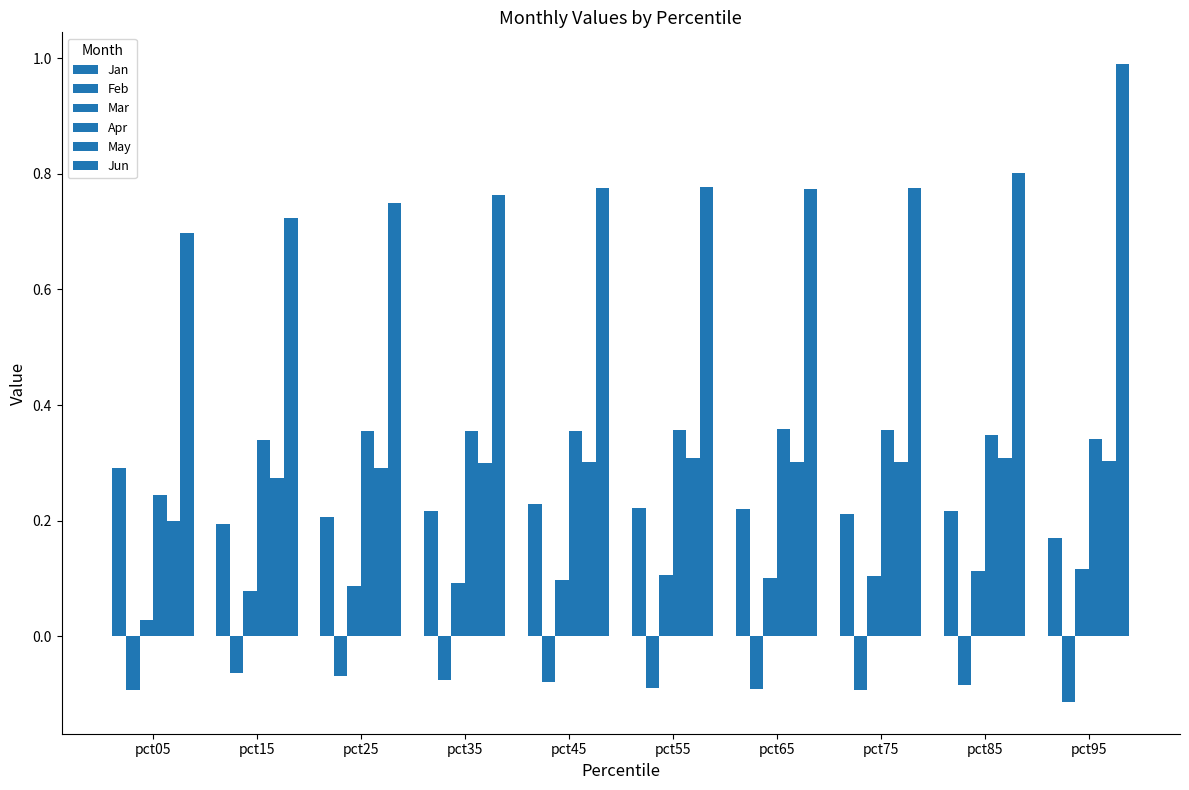

Which category has the lowest value in the May series?

pct05